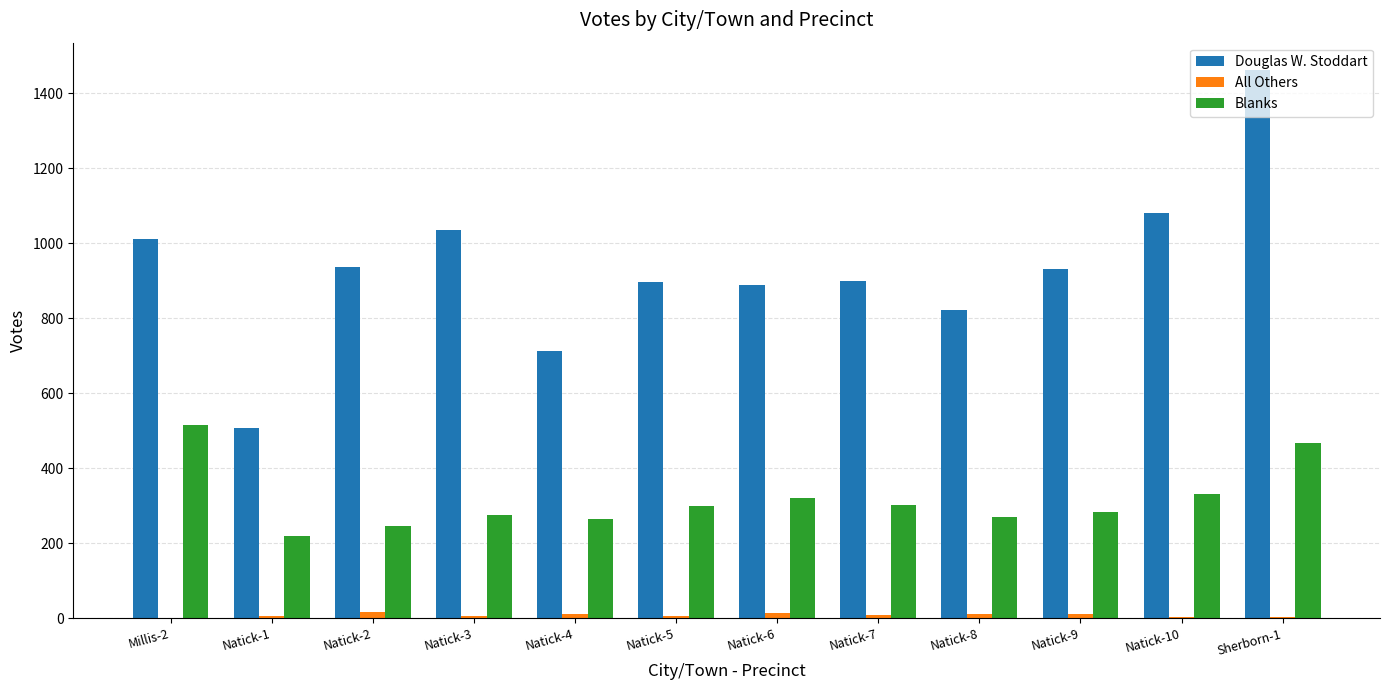

Which series has the largest total across all categories?

Douglas W. Stoddart